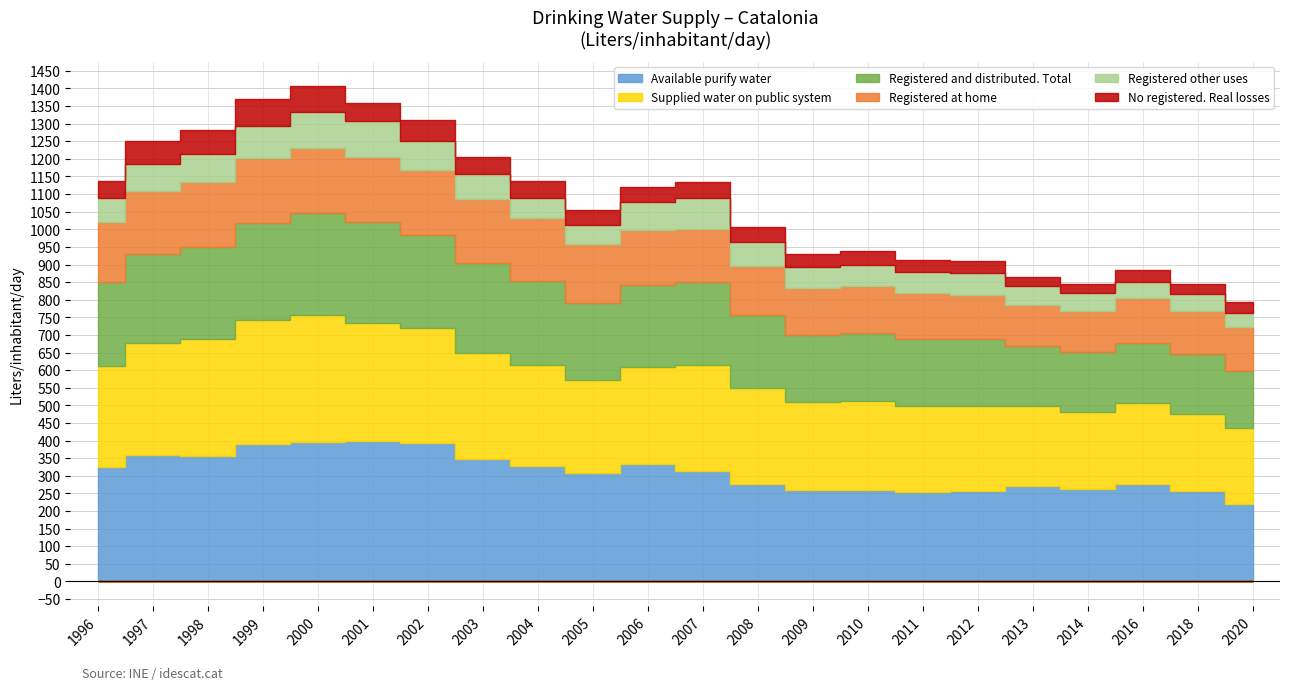

Which has a higher value, 2006 or 2000?

2000